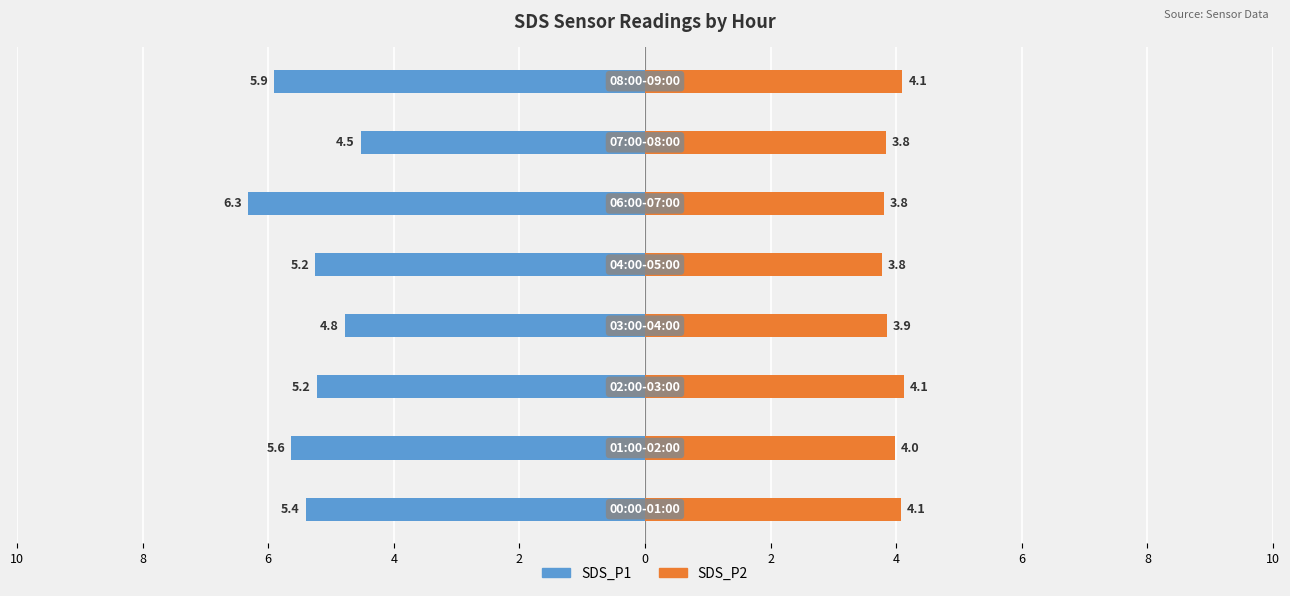

What is the difference between the second highest and minimum values in the SDS_P2 series?

0.3